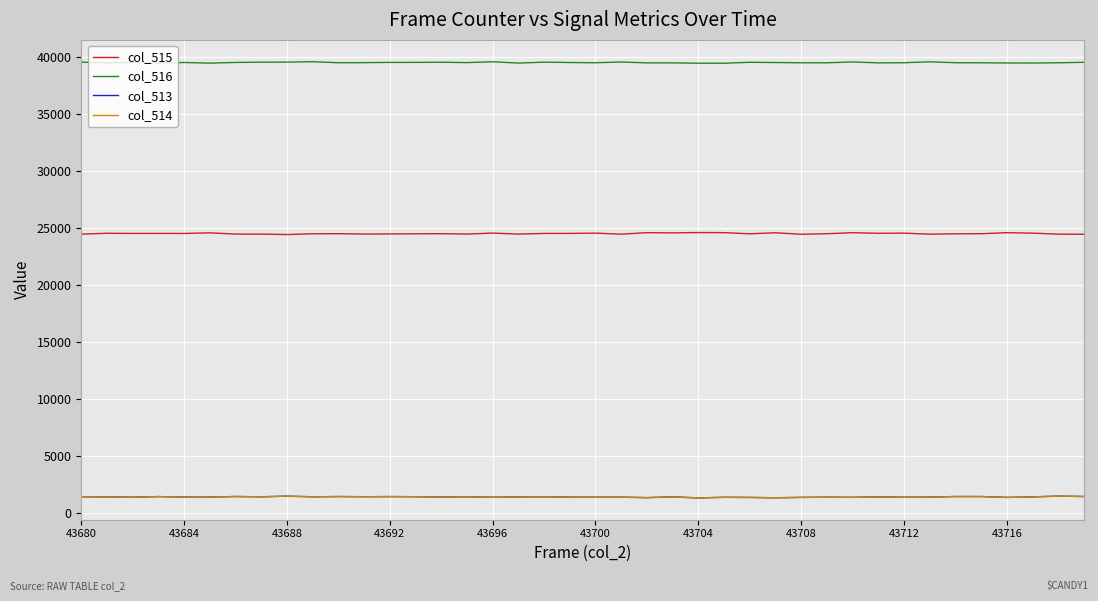

What is the lowest value of the col_514 series?

1346